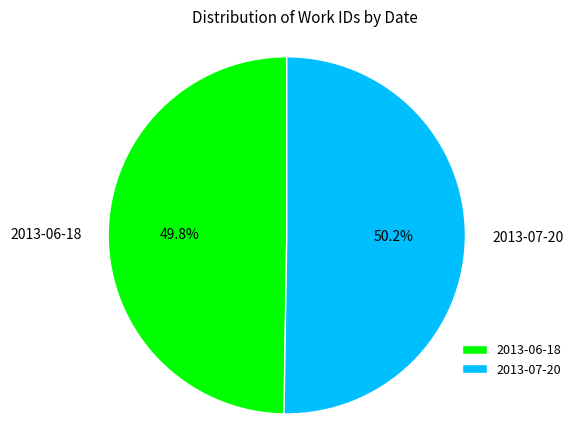

How many slices are in this pie chart?

2